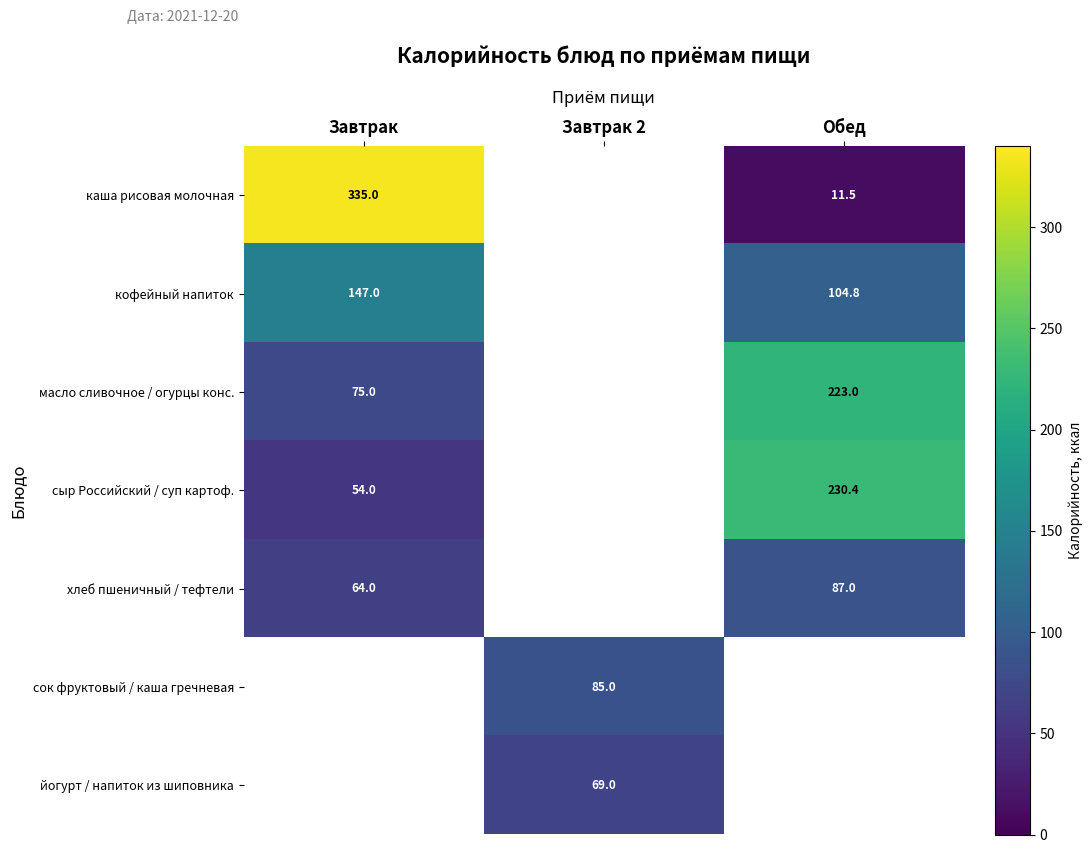

Which has a higher value, Обед or Завтрак 2?

Завтрак 2